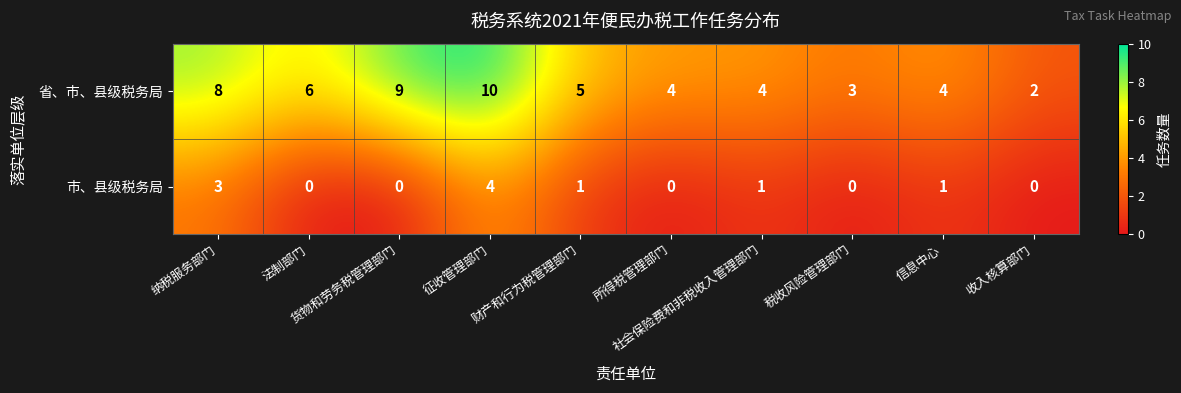

How many categories are shown in the chart?

10